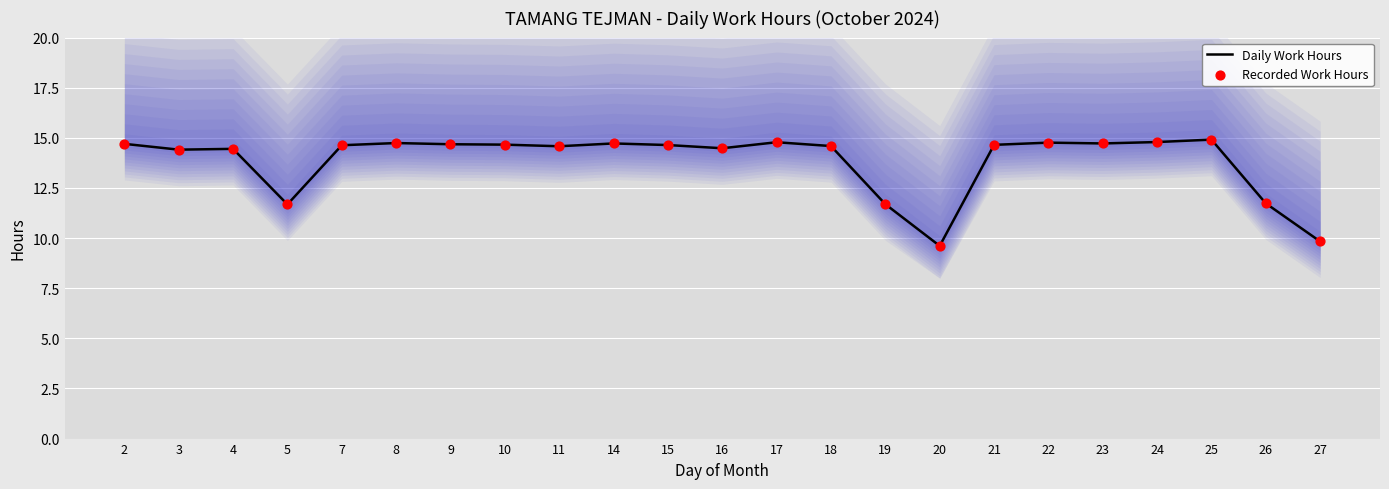

Is the value of Recorded Work Hours at 2 greater than the value of Daily Work Hours at 3?

Yes